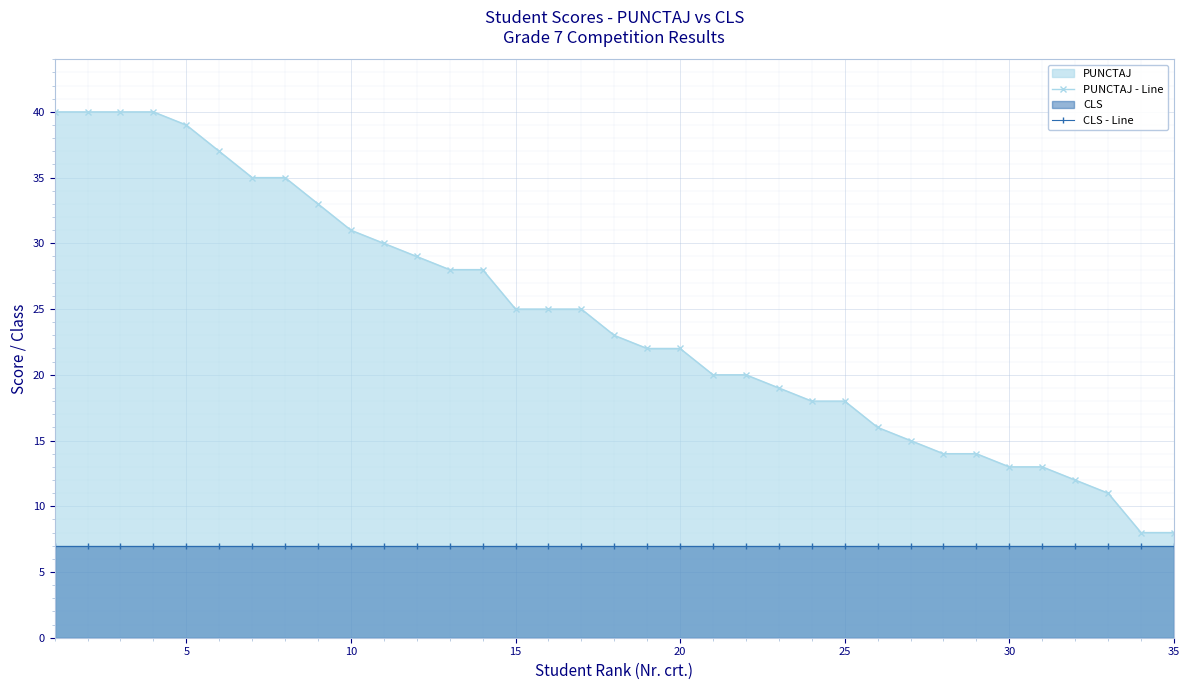

Which series has the largest range (max minus min)?

PUNCTAJ - Line